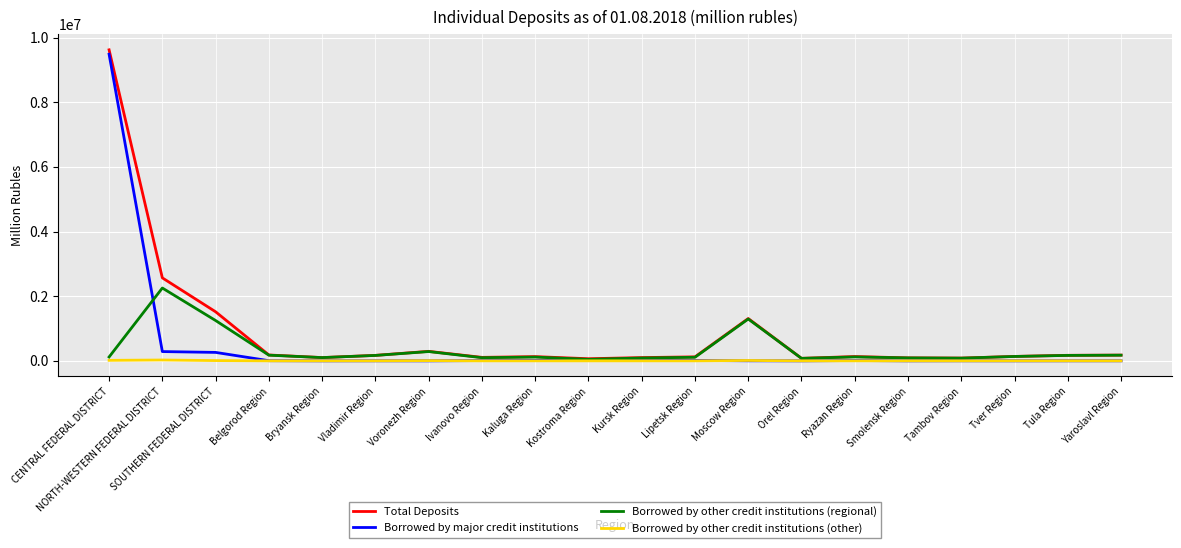

Is it true that Borrowed by other credit institutions (other) equals 15718 at CENTRAL FEDERAL DISTRICT?

True